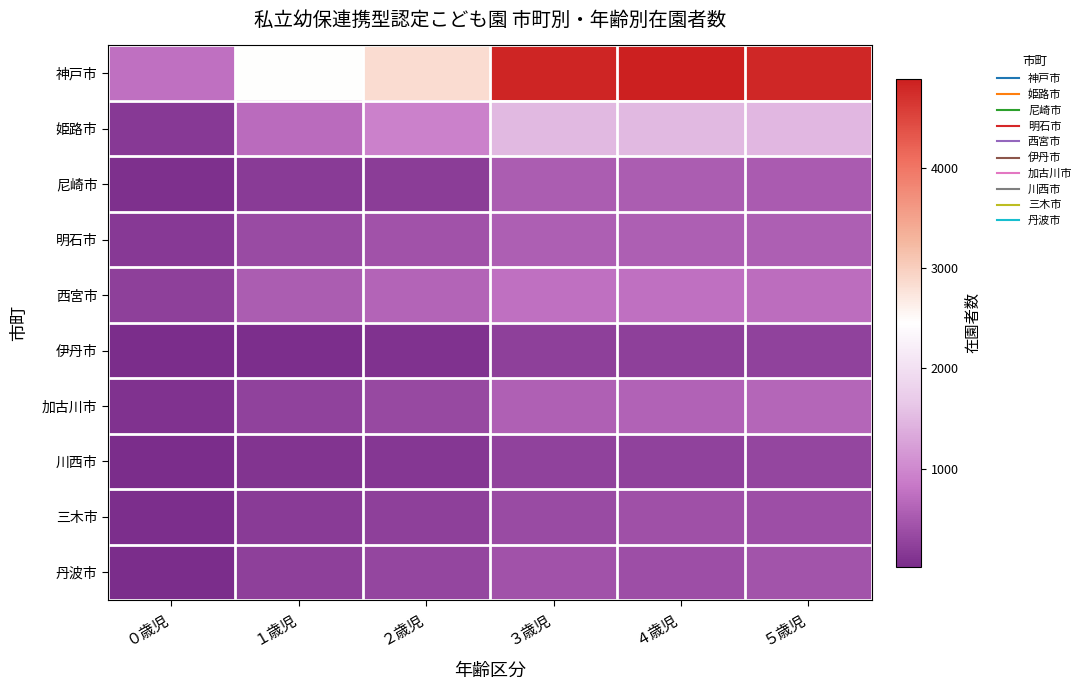

Reading right to left, extract all data points from this chart.

神戸市: ５歳児=4799	４歳児=4886	３歳児=4819	２歳児=2838	１歳児=2457	０歳児=753
姫路市: ５歳児=1466	４歳児=1496	３歳児=1488	２歳児=917	１歳児=705	０歳児=166
尼崎市: ５歳児=518	４歳児=553	３歳児=535	２歳児=197	１歳児=185	０歳児=68
明石市: ５歳児=557	４歳児=560	３歳児=566	２歳児=424	１歳児=362	０歳児=162
西宮市: ５歳児=724	４歳児=745	３歳児=750	２歳児=623	１歳児=547	０歳児=238
伊丹市: ５歳児=253	４歳児=249	３歳児=242	２歳児=84	１歳児=55	０歳児=21
加古川市: ５歳児=634	４歳児=602	３歳児=588	２歳児=336	１歳児=250	０歳児=90
川西市: ５歳児=298	４歳児=268	３歳児=262	２歳児=145	１歳児=109	０歳児=35
三木市: ５歳児=391	４歳児=420	３歳児=348	２歳児=245	１歳児=174	０歳児=58
丹波市: ５歳児=446	４歳児=399	３歳児=427	２歳児=290	１歳児=235	０歳児=35